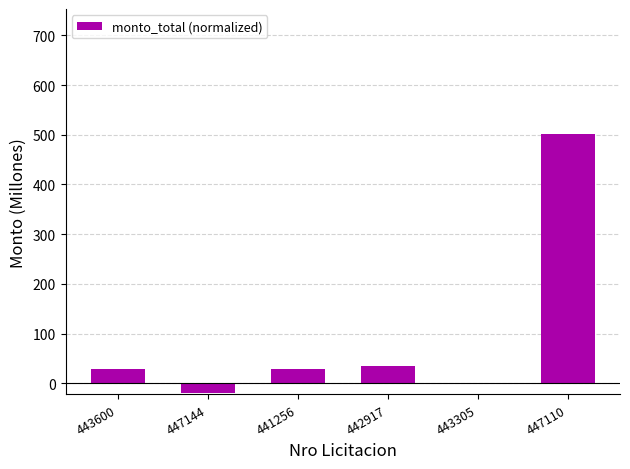

Reading left to right, what are all the values shown in this chart?

28.0	-18.7	28.0	35.0	-2.0	502.0